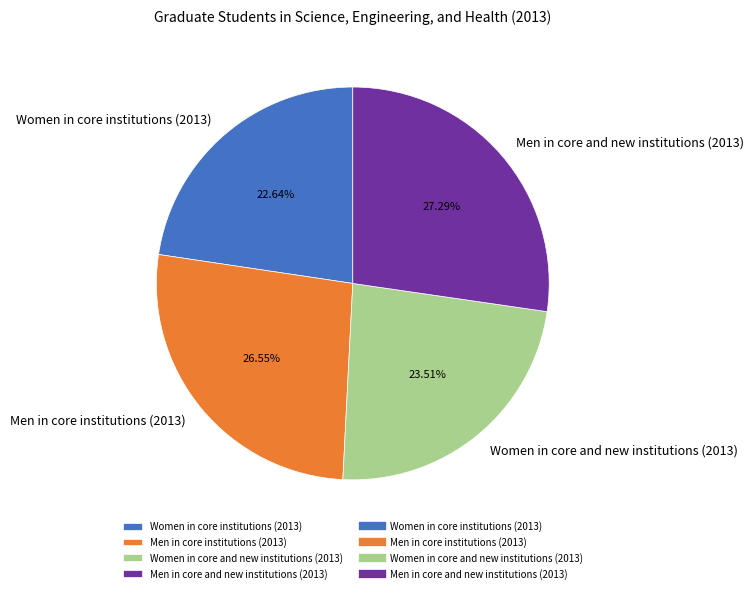

To the nearest percent, what is the average slice percentage?

25%